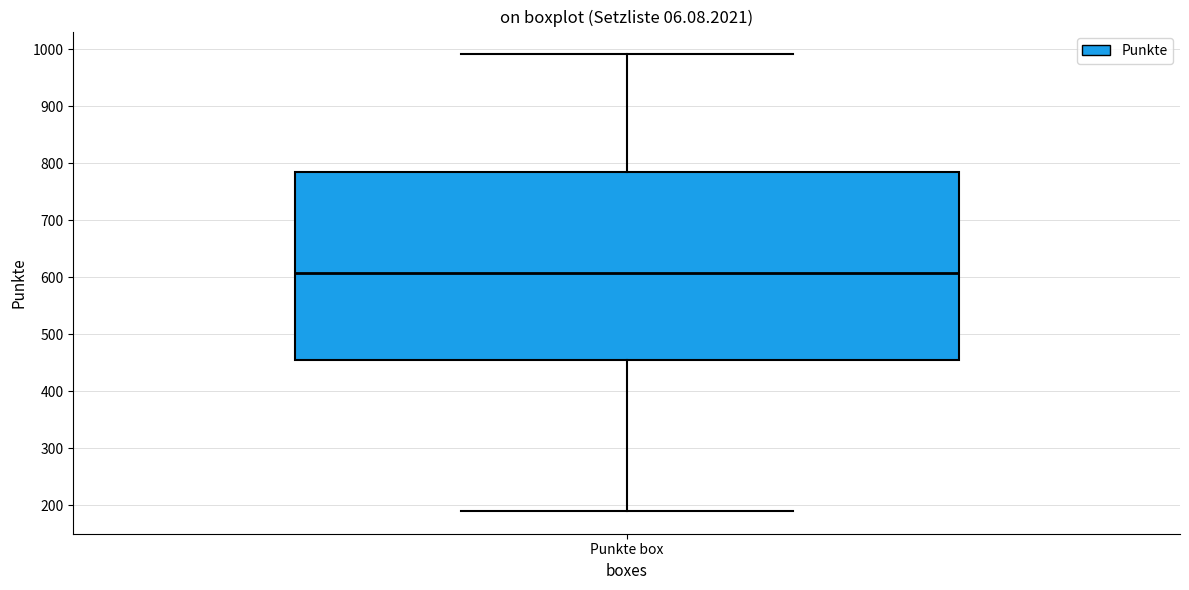

Read this box plot against the y-axis: the position of the median line, the range covered by the box, and the ends of both whiskers. The values are not printed on the chart, so give them approximately, as read against the axis.

median 610, box 460 to 790, whiskers 190 to 990